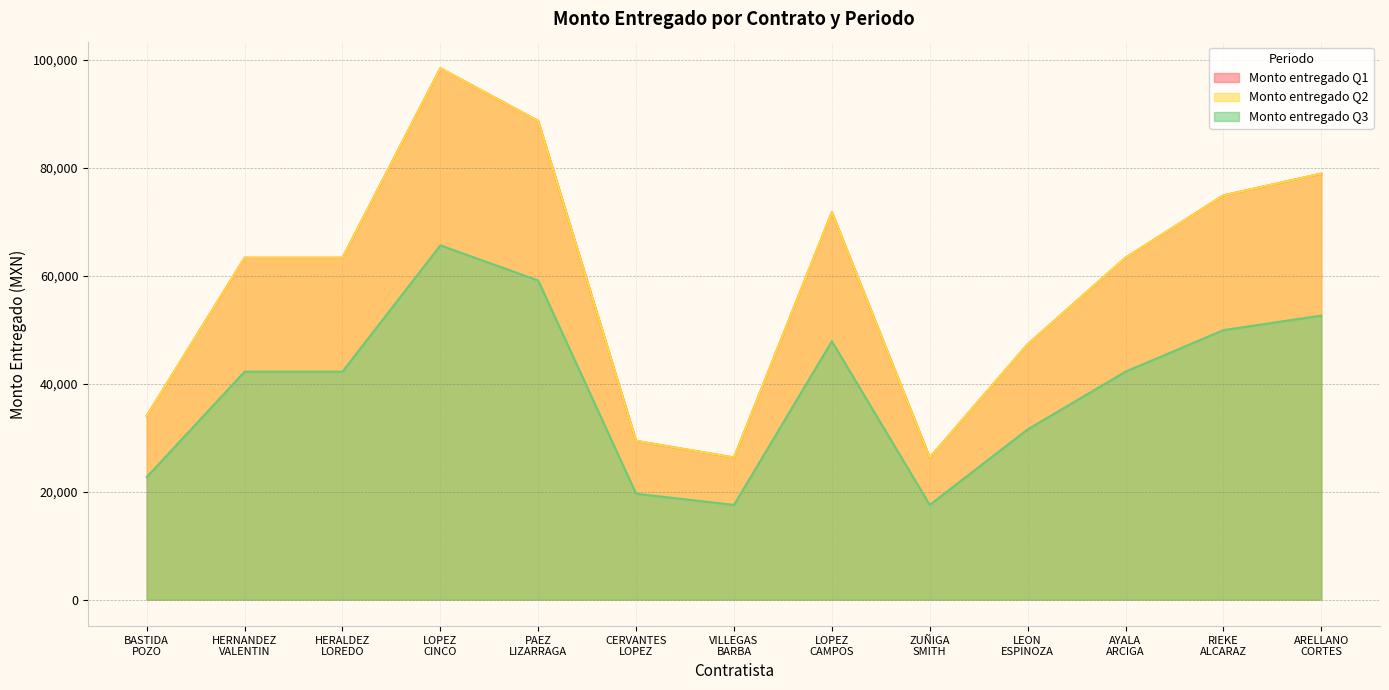

Does the chart display data point markers on the line(s)?

No